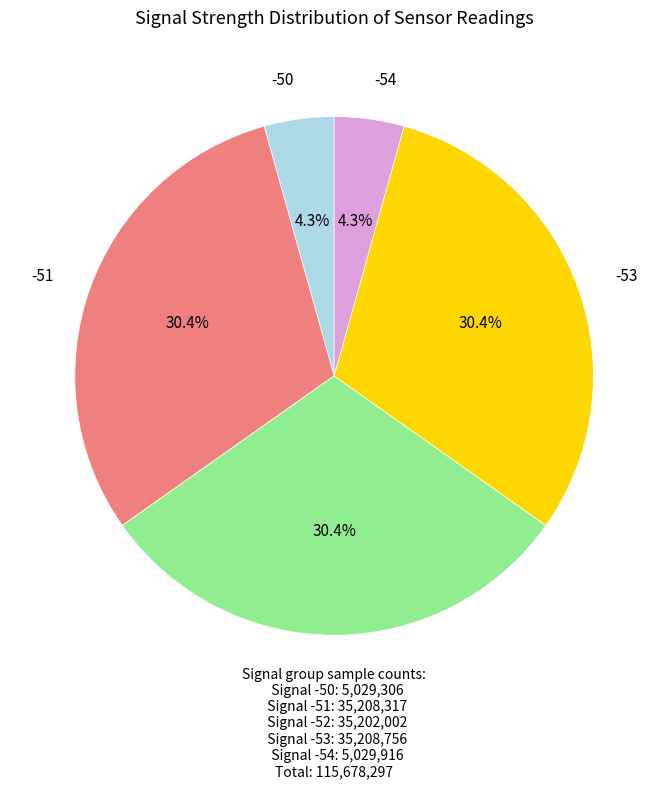

Approximately how many times larger is the value at -51 compared to -52?

1.0